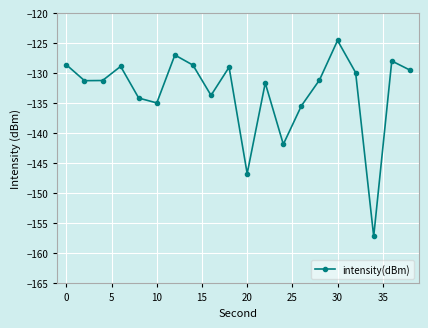

What is the smallest value displayed?

-157.2